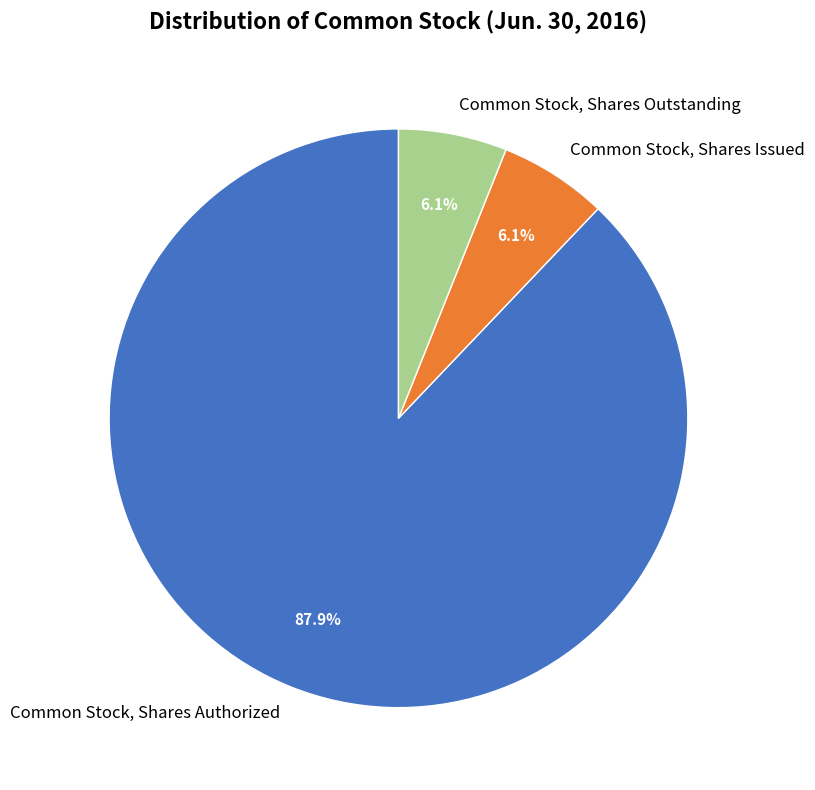

Is it true that Common Stock, Shares Outstanding is 1% of the pie?

False